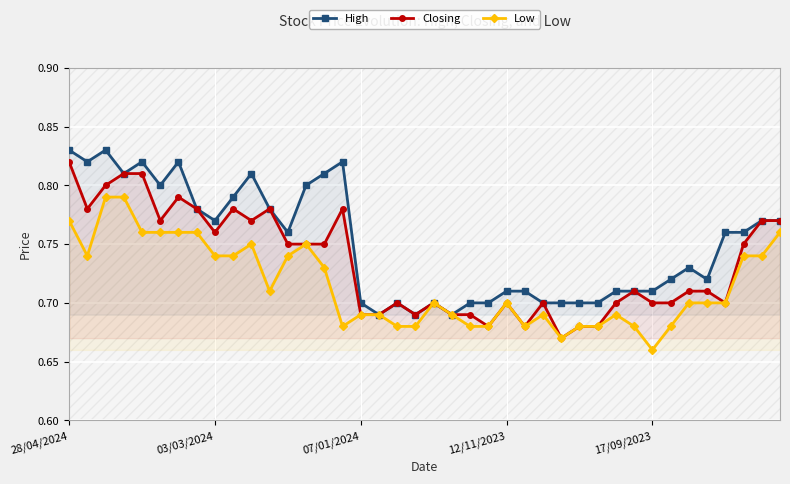

What is the total value across all series at 18?

2.1